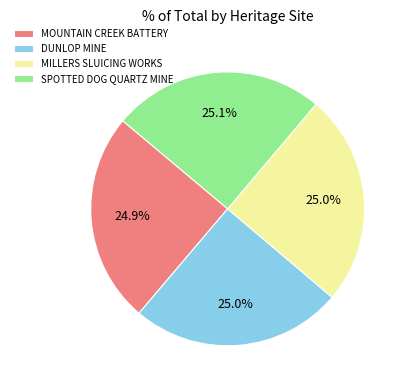

True or false: MOUNTAIN CREEK BATTERY accounts for 25% of the total.

True